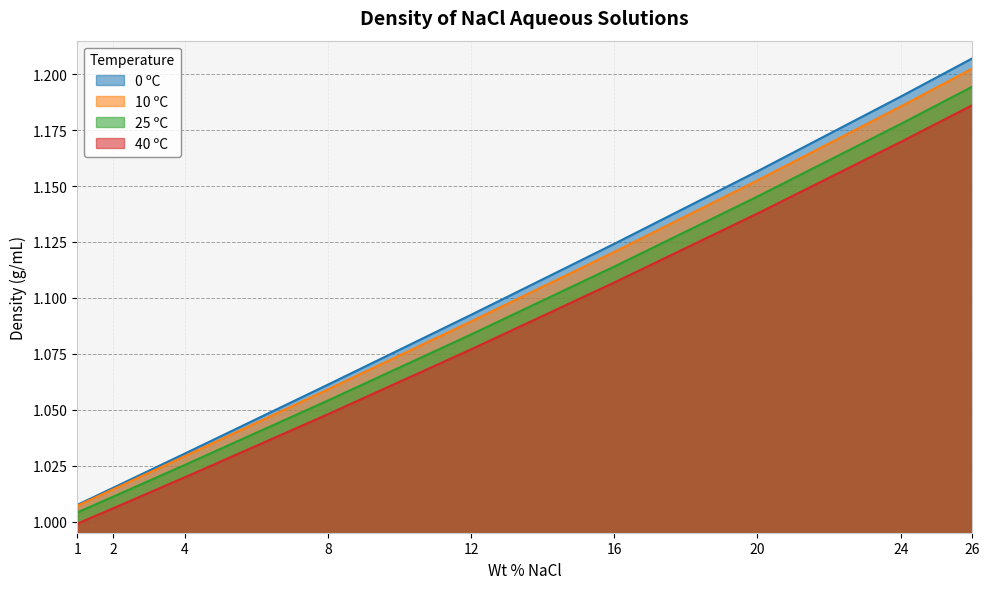

Reading right to left, transcribe all the data shown in this chart.

0 ºC: 26=1.2	24=1.2	20=1.2	16=1.1	12=1.1	8=1.1	4=1.0	2=1.0	1=1.0
10 ºC: 26=1.2	24=1.2	20=1.2	16=1.1	12=1.1	8=1.1	4=1.0	2=1.0	1=1.0
25 ºC: 26=1.2	24=1.2	20=1.1	16=1.1	12=1.1	8=1.1	4=1.0	2=1.0	1=1.0
40 ºC: 26=1.2	24=1.2	20=1.1	16=1.1	12=1.1	8=1.0	4=1.0	2=1.0	1=1.0